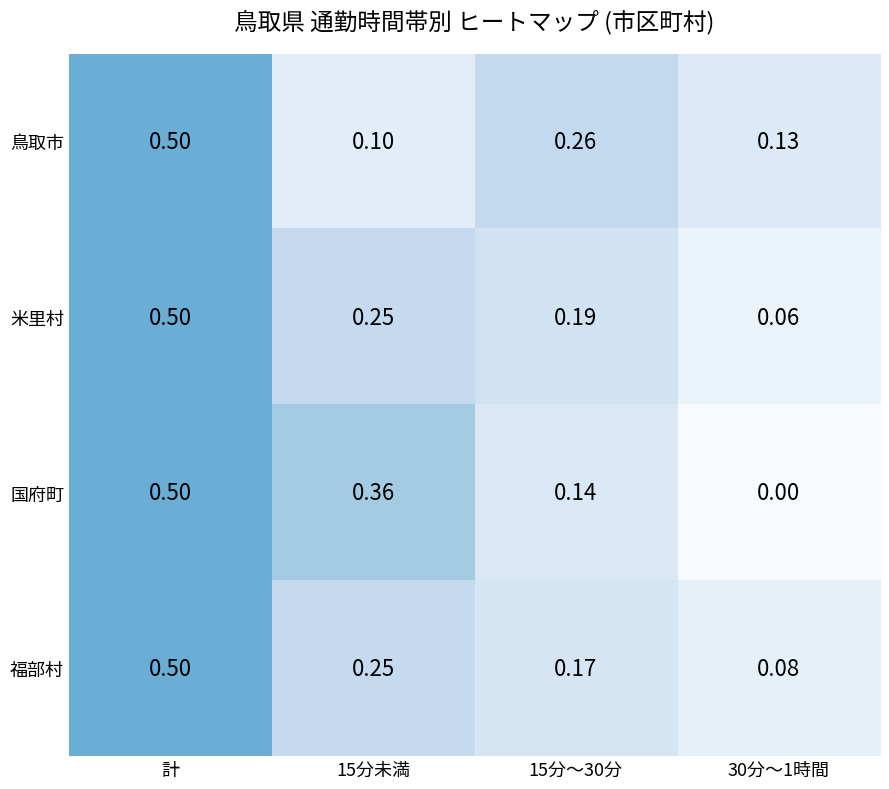

Which series has the largest range (max minus min)?

国府町